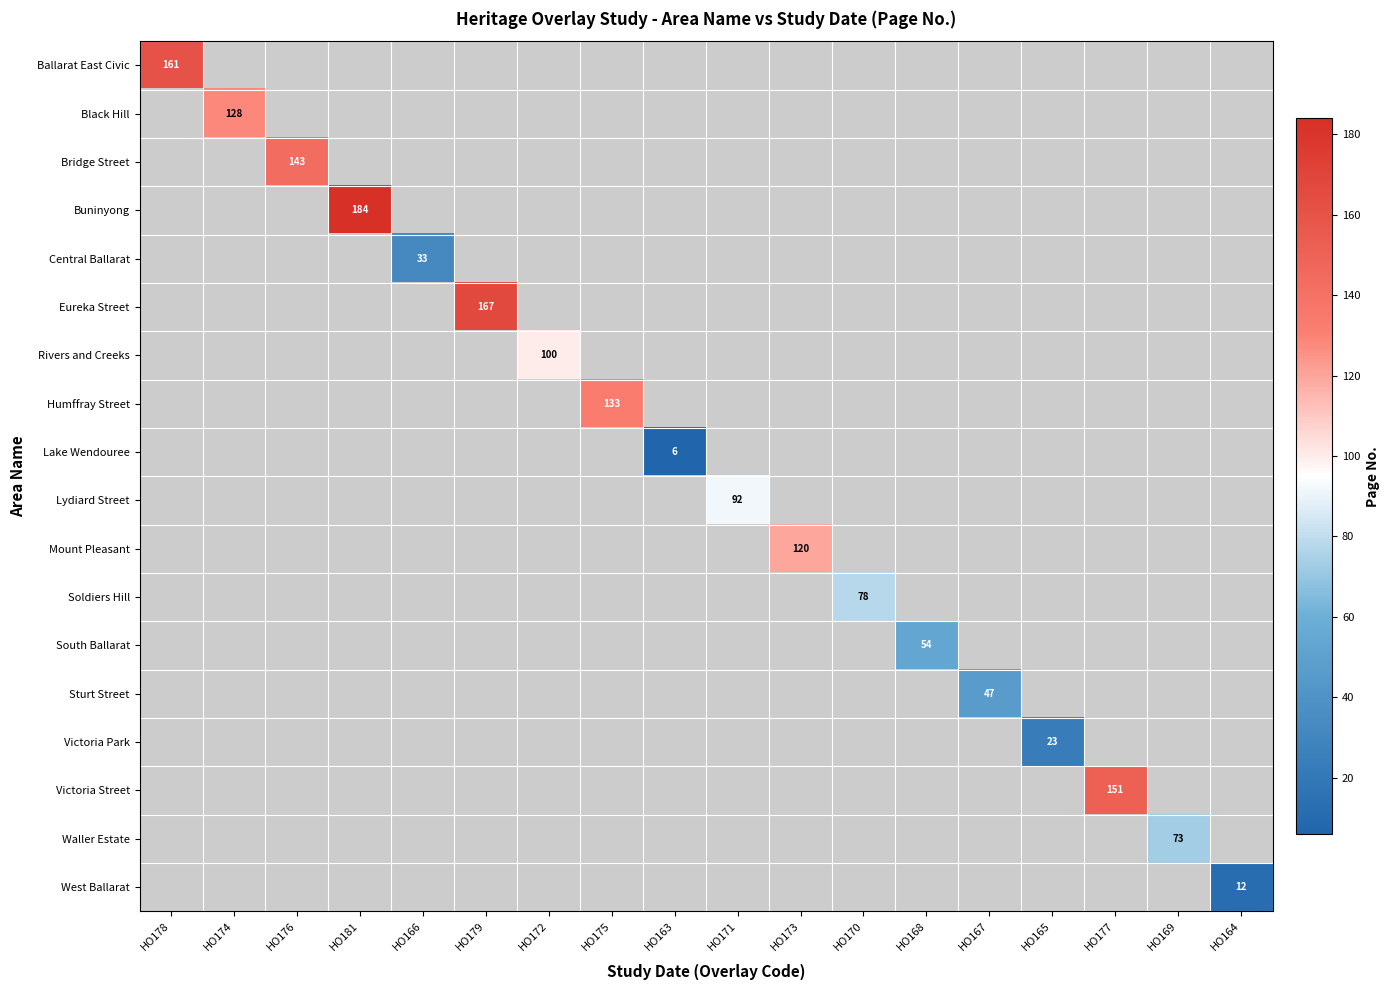

At which category does the chart reach its minimum across all series?

HO163